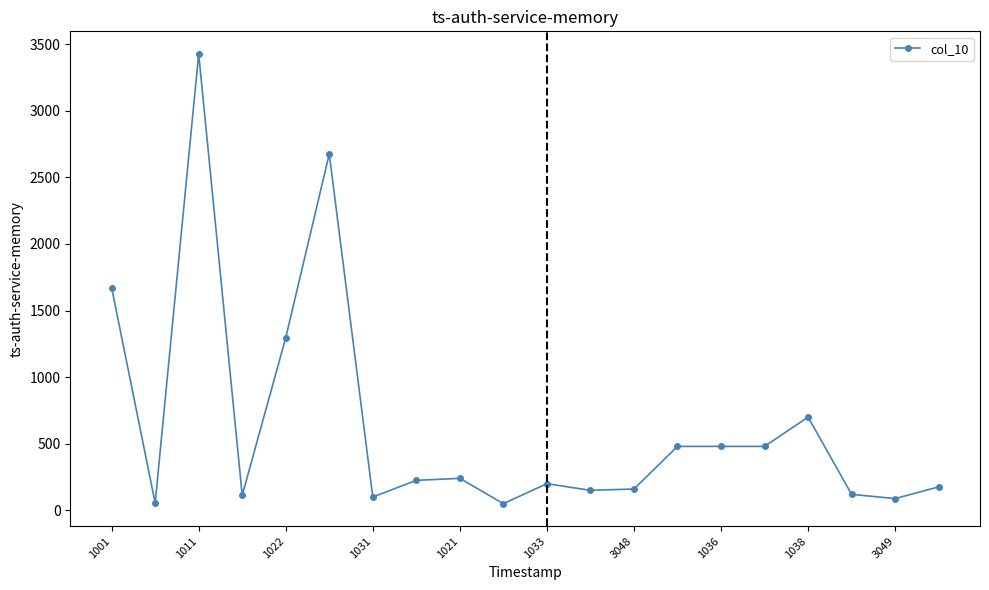

What is the average value?

644